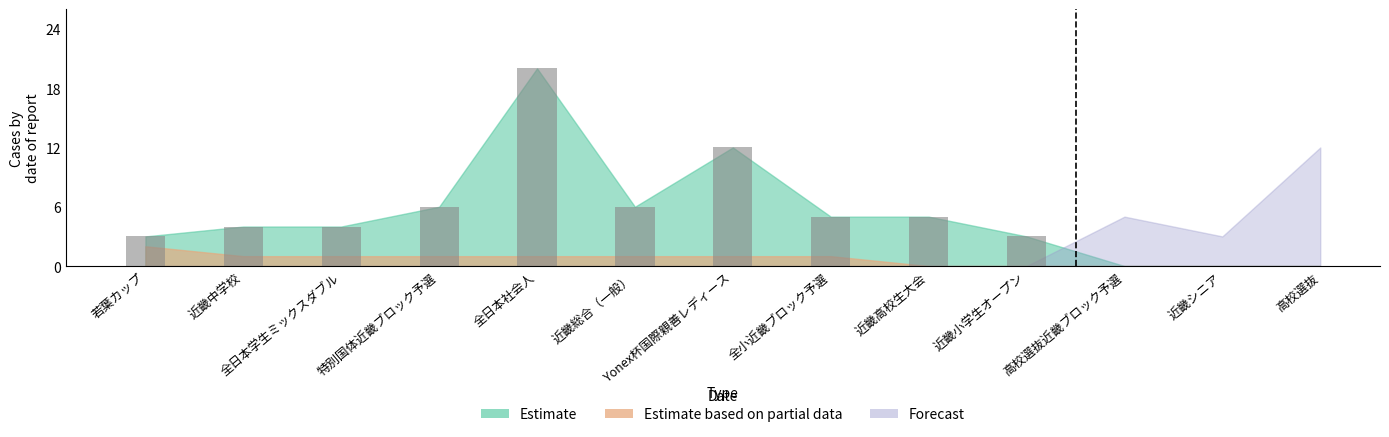

What is the label of the 5th bar from the right?

近畿総合（一般）